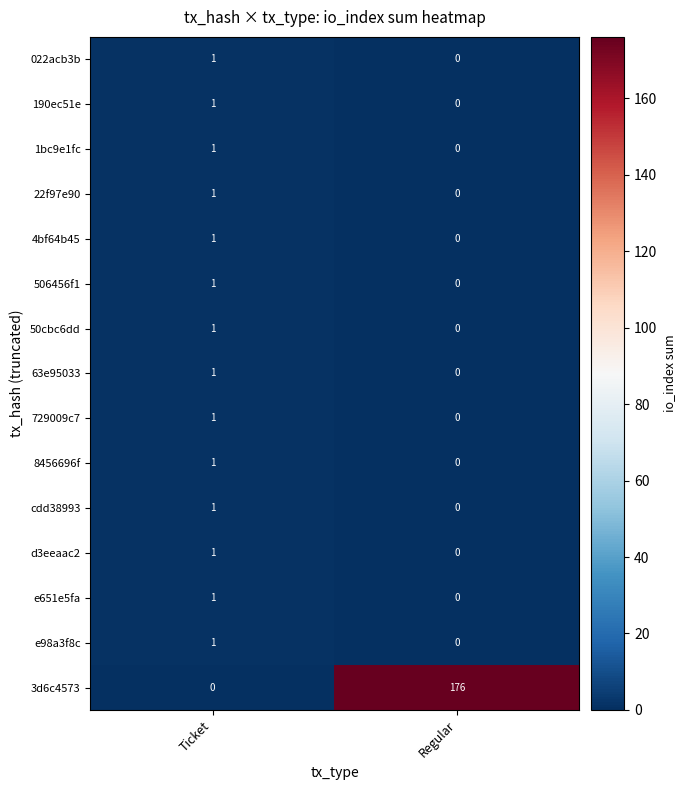

The 506456f1 series shows 0 at Regular. True or false?

True